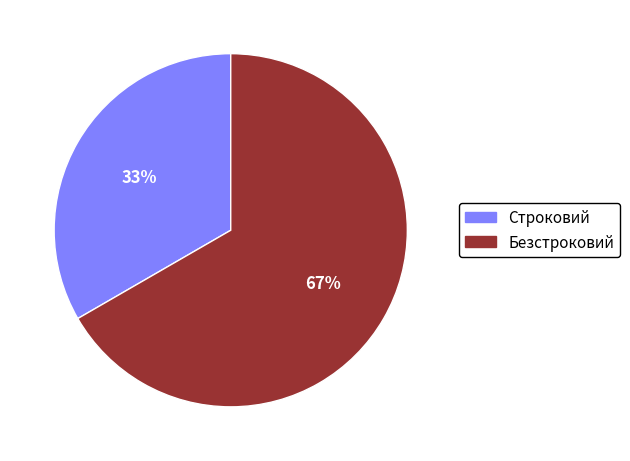

To the nearest percent, what is the average slice percentage?

50%